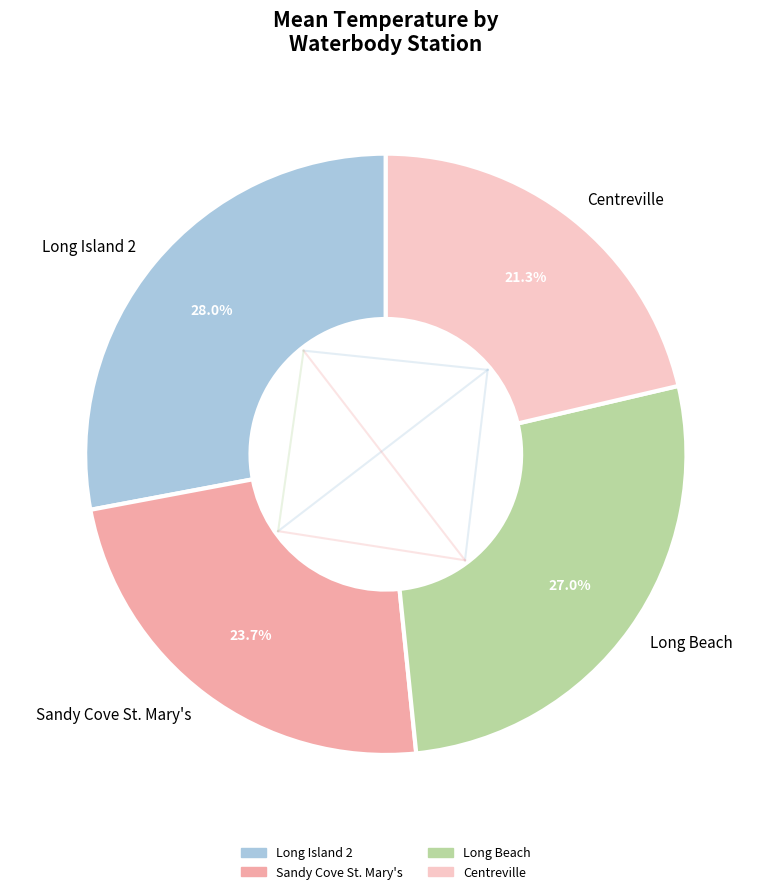

How many segments does this pie chart have?

4